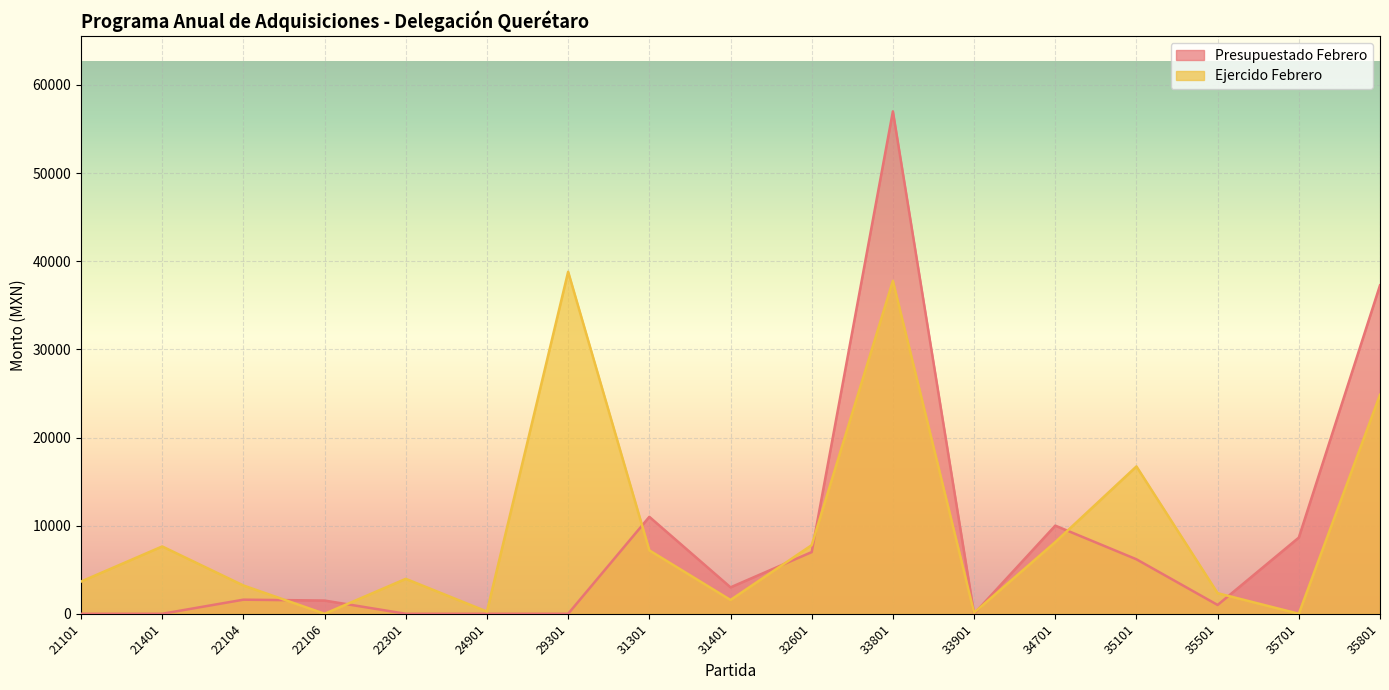

Which series has the widest spread of values?

Presupuestado Febrero